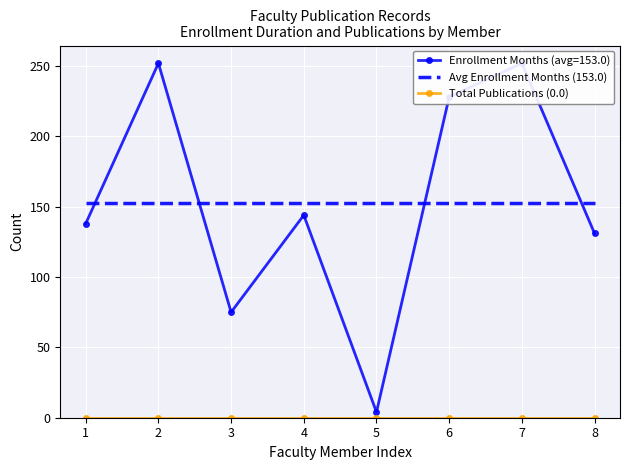

List the series in order of their peak value, lowest first.

Total Publications (0.0), Avg Enrollment Months (153.0)